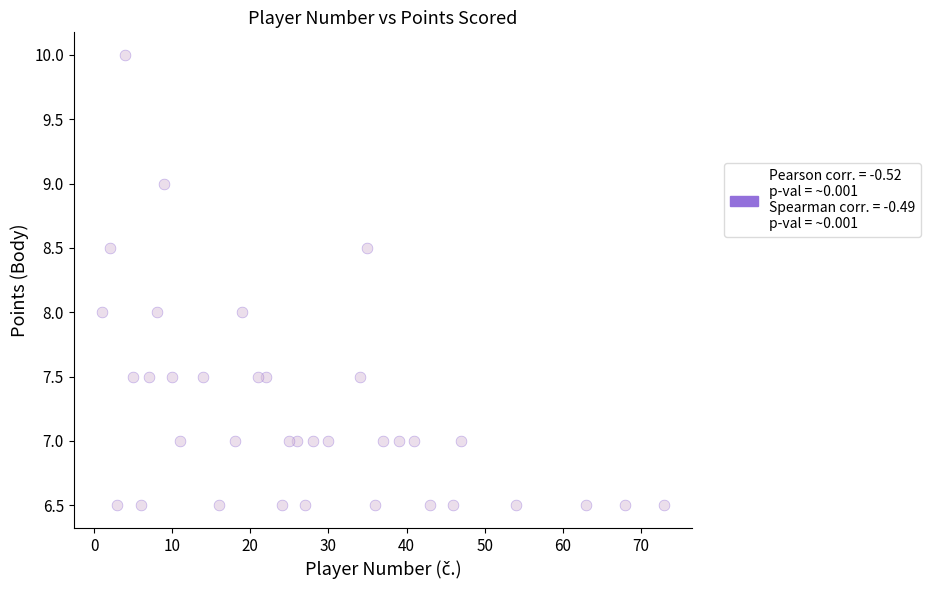

What is the range of X values (max minus min)?

72.0